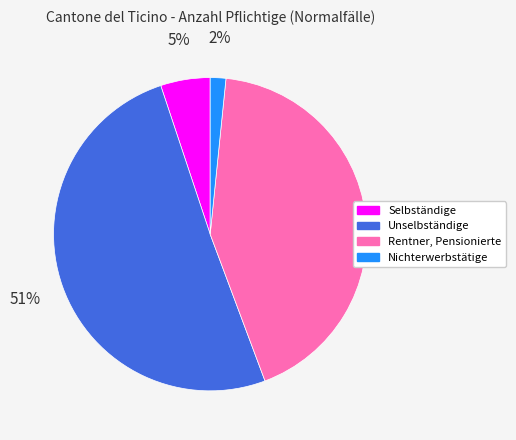

Is the sum of Rentner, Pensionierte and Selbständige greater than half?

No